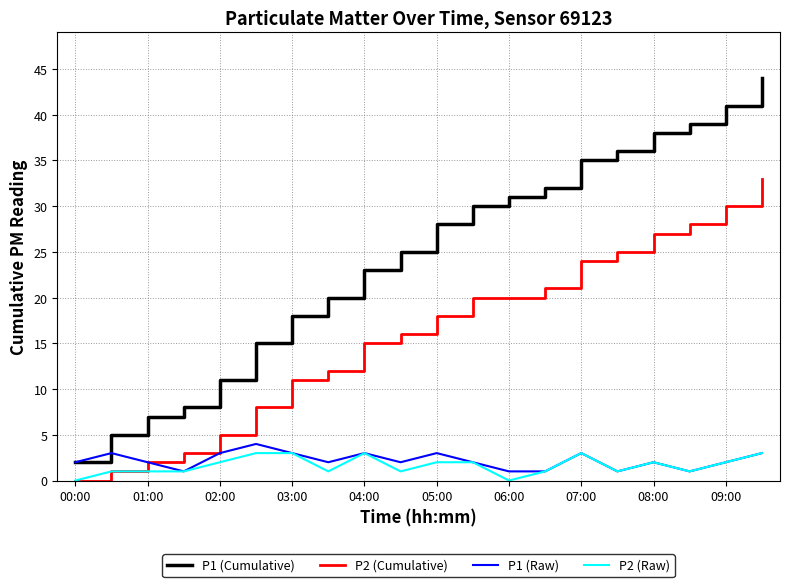

Which series has the widest spread of values?

P1 (Cumulative)